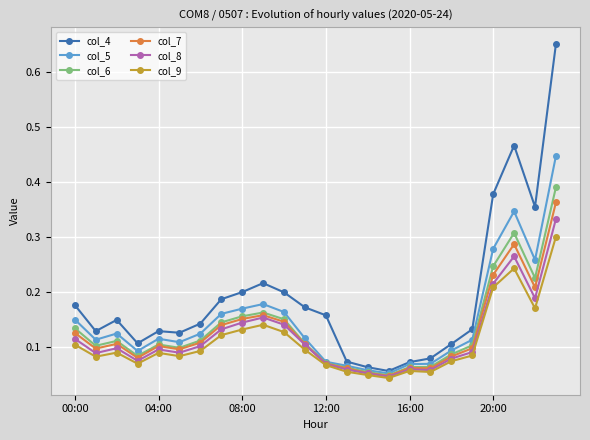

List the series in order of their peak value, lowest first.

col_9, col_8, col_7, col_6, col_5, col_4